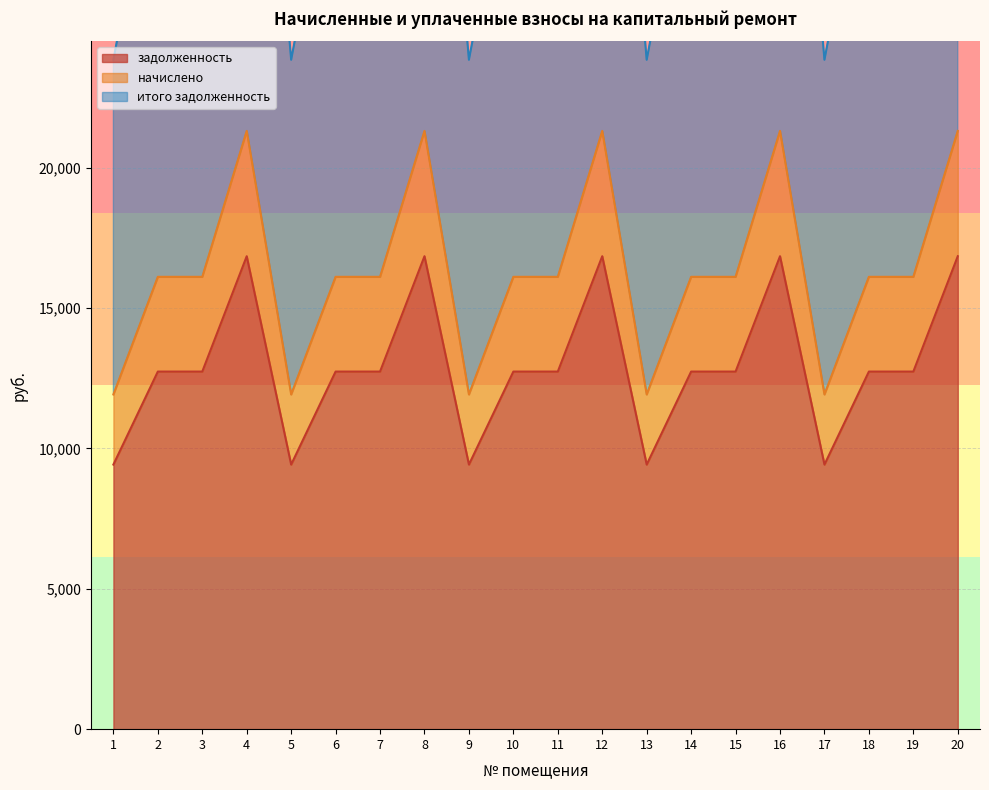

What is the highest value of the итого задолженность series?

42619.0